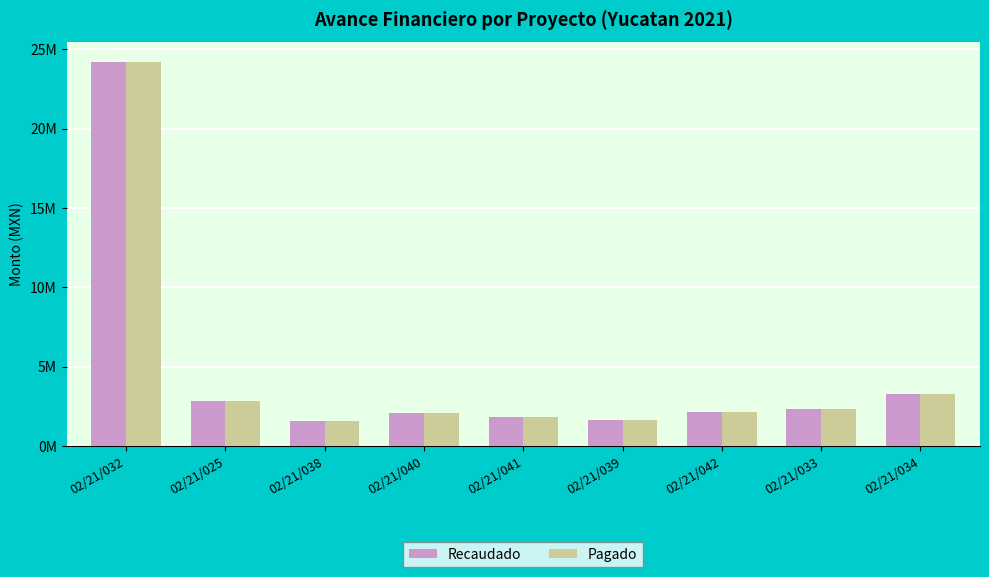

Is it true that Recaudado equals 2351770.0 at 02/21/039?

False